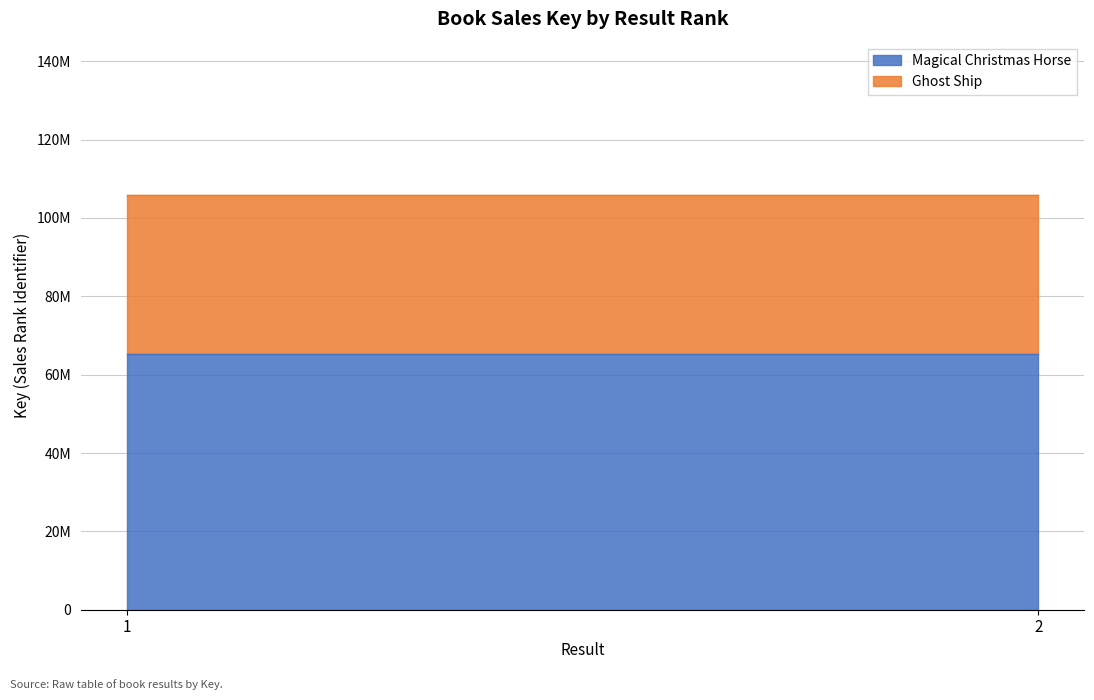

Reading left to right, list all the values displayed in this chart.

Magical Christmas Horse: 65158566	65158566
Ghost Ship: 40668332	40668332